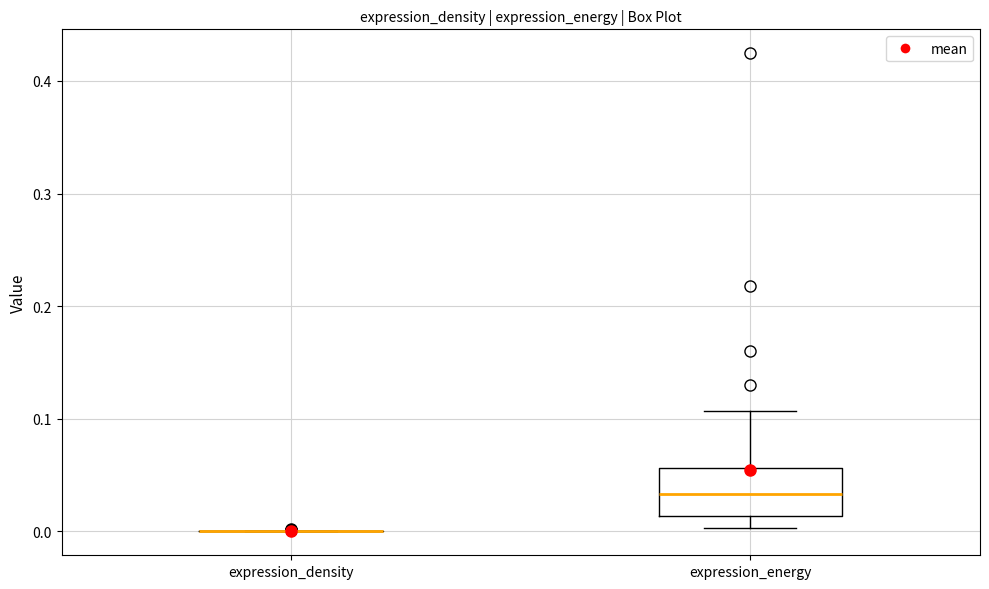

Which box is the tallest, from its lower edge to its upper edge?

expression_energy